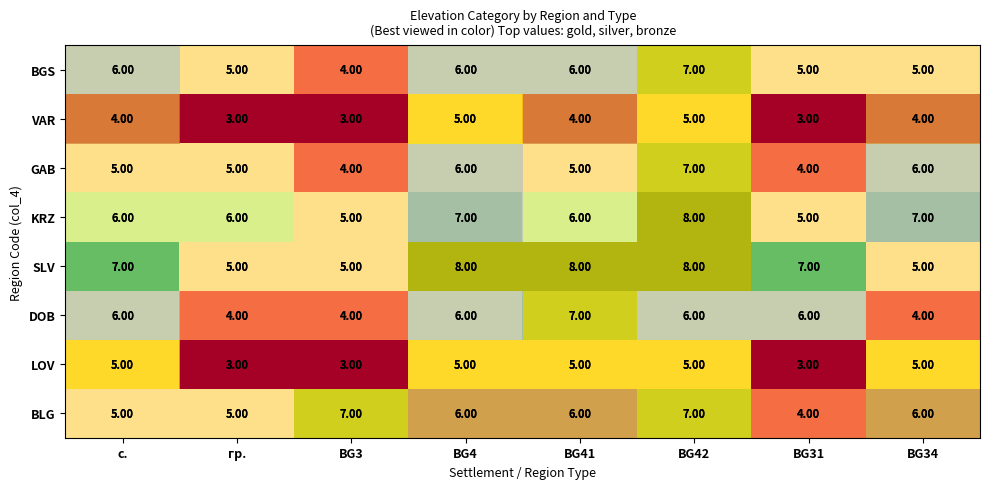

Is the value of LOV at BG42 greater than the value of VAR at BG31?

Yes